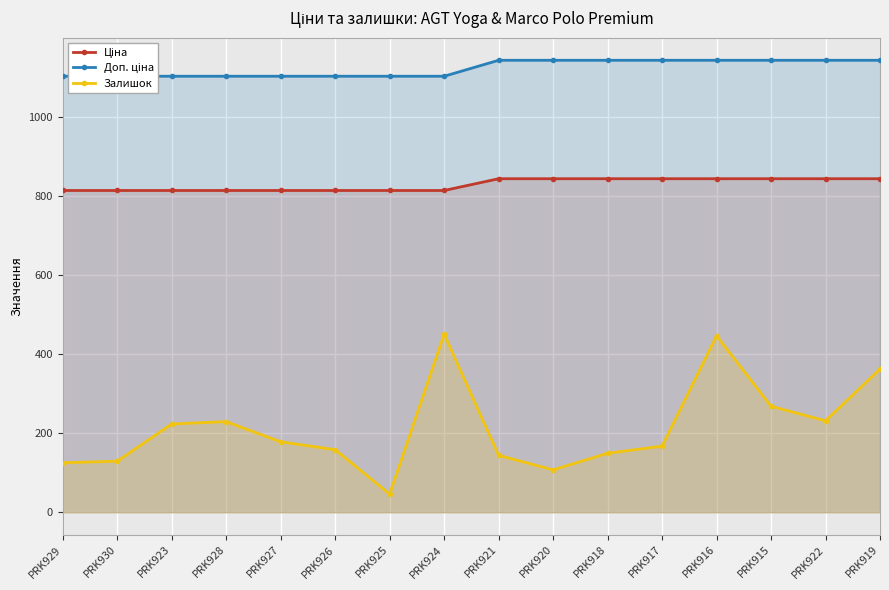

What is the minimum value shown in the chart?

46.0